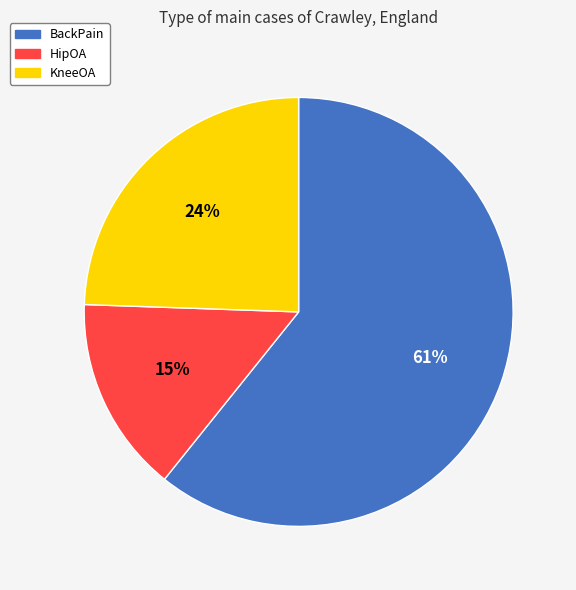

How many segments does this pie chart have?

3